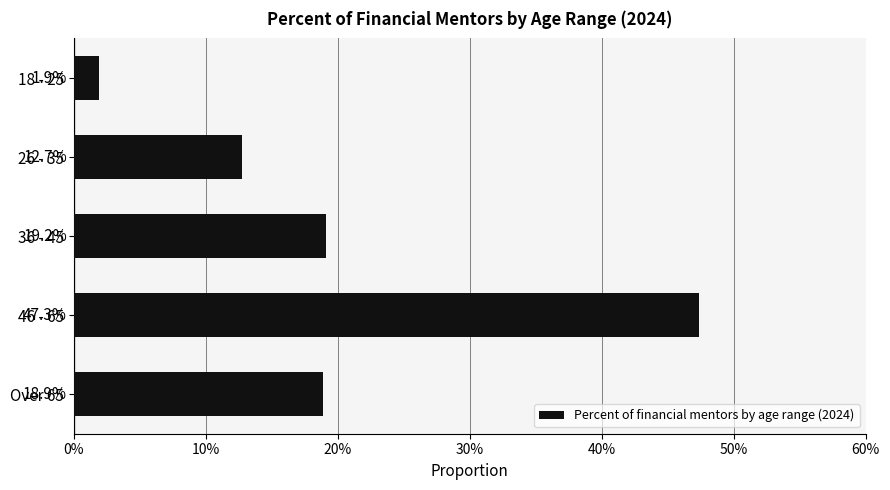

Does the chart contain any negative values?

No